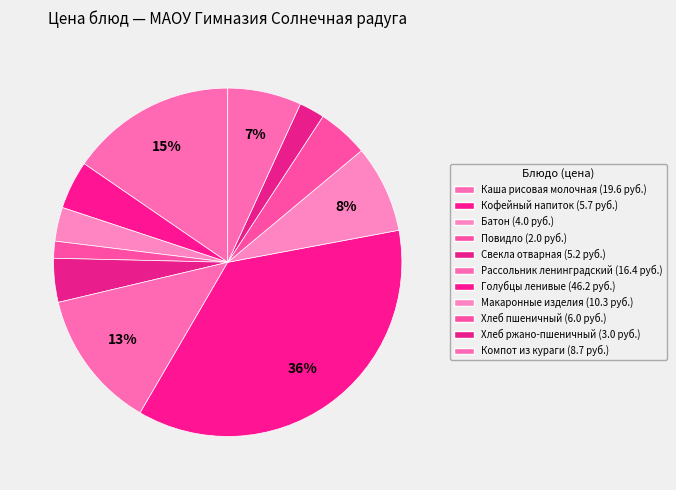

Do Батон and Повидло together represent more than half of the pie?

No